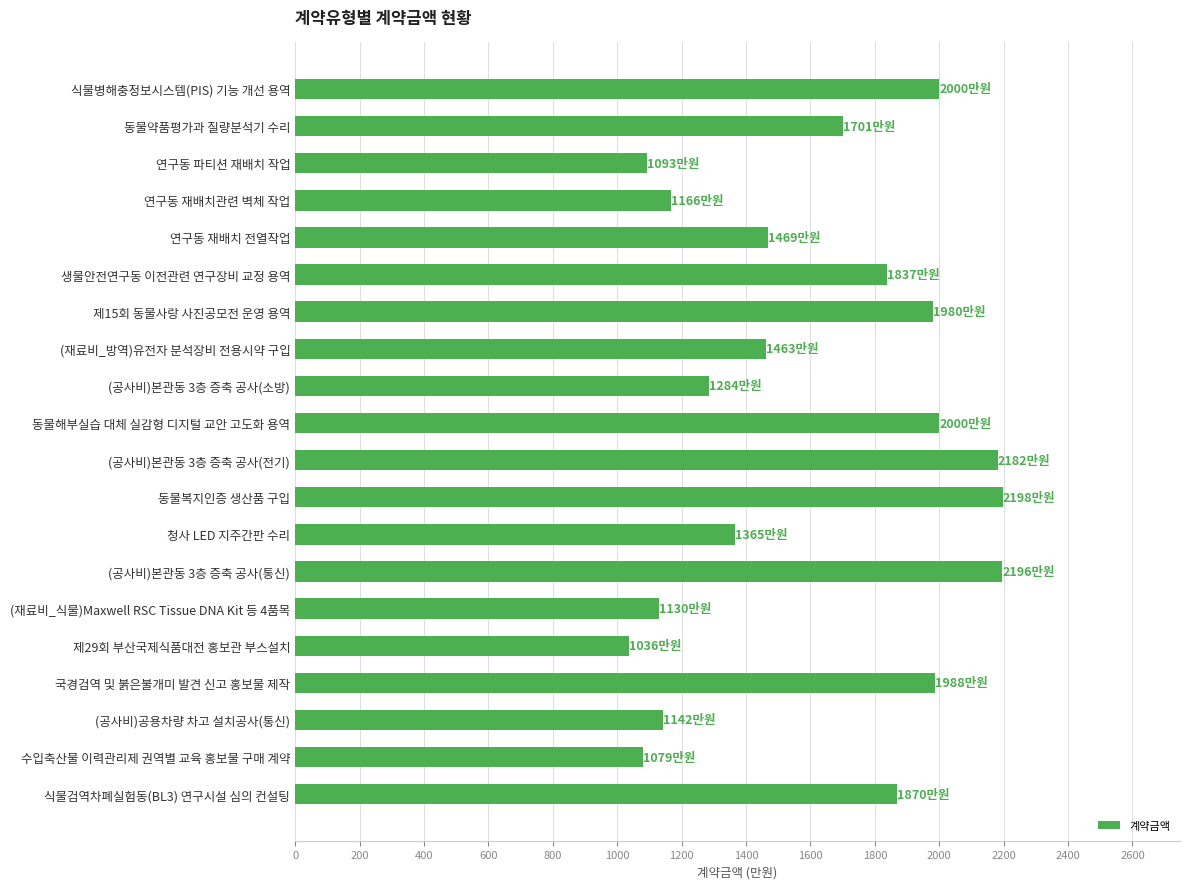

What is the smallest value displayed?

1036.2